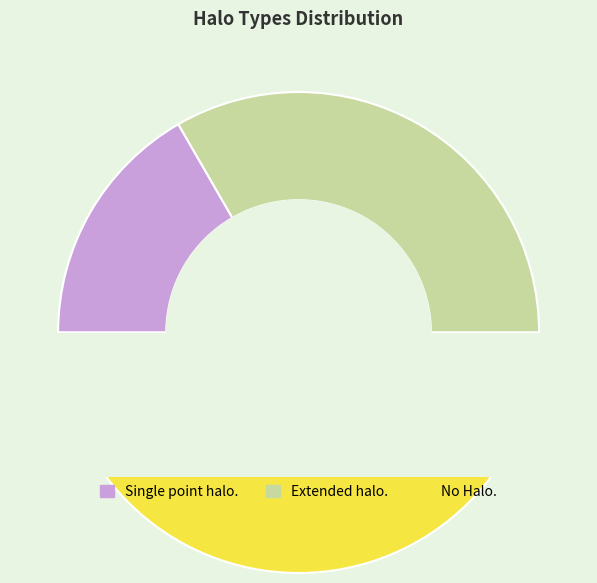

What portion of the pie excludes Extended halo.?

66.7%